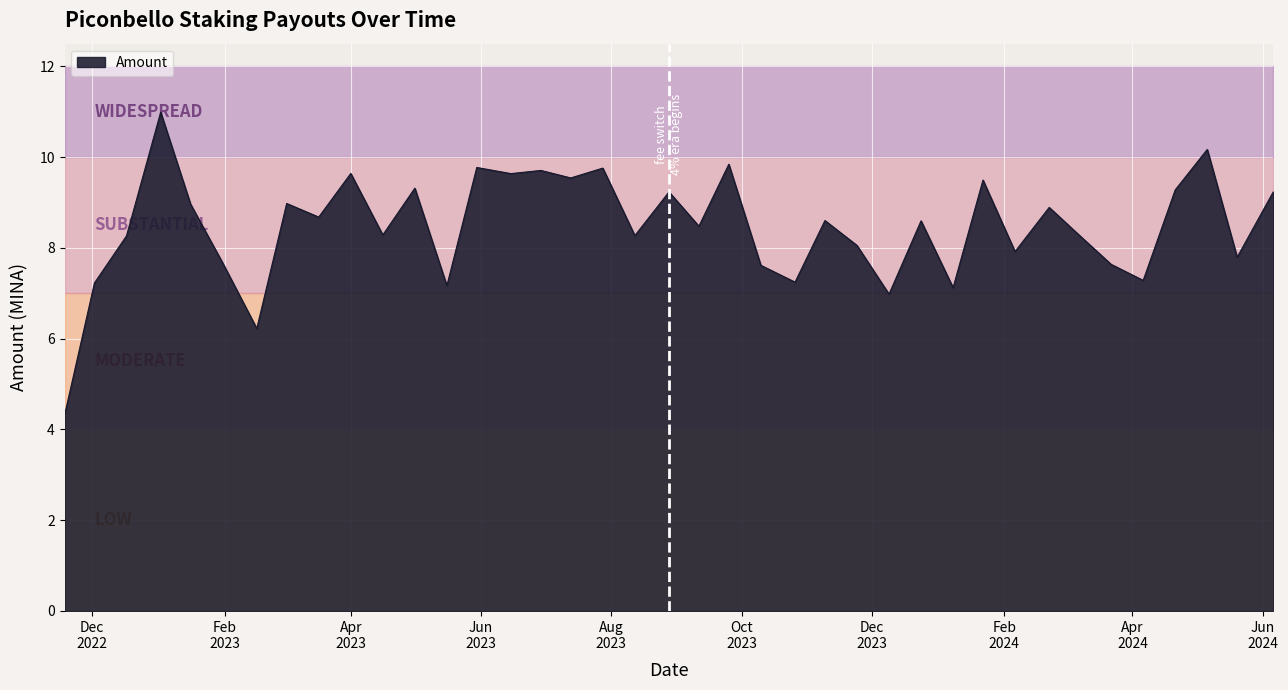

What is the maximum value for Amount?

11.0